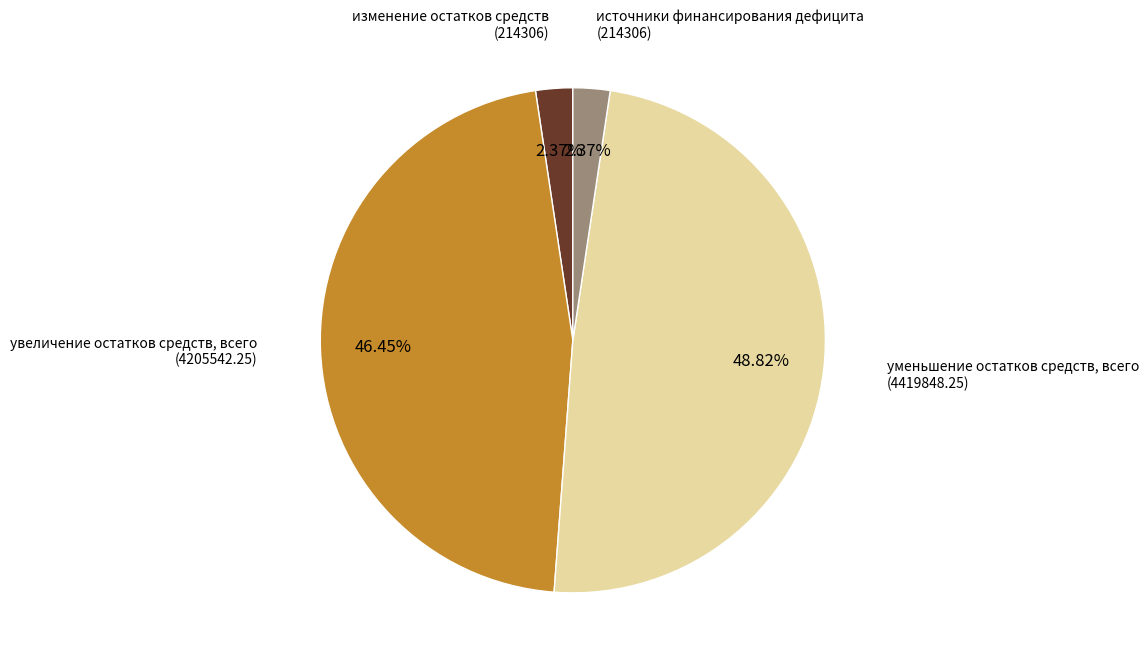

Is it true that изменение остатков средств is 2% of the pie?

True